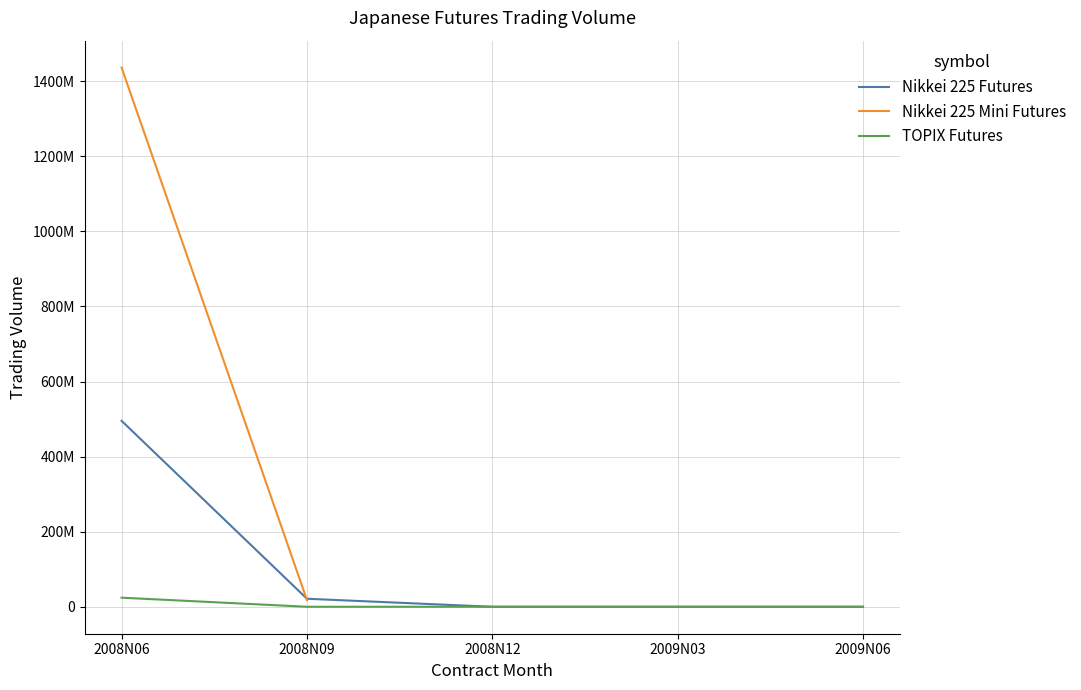

Which label corresponds to the smallest value in the chart?

2008N12